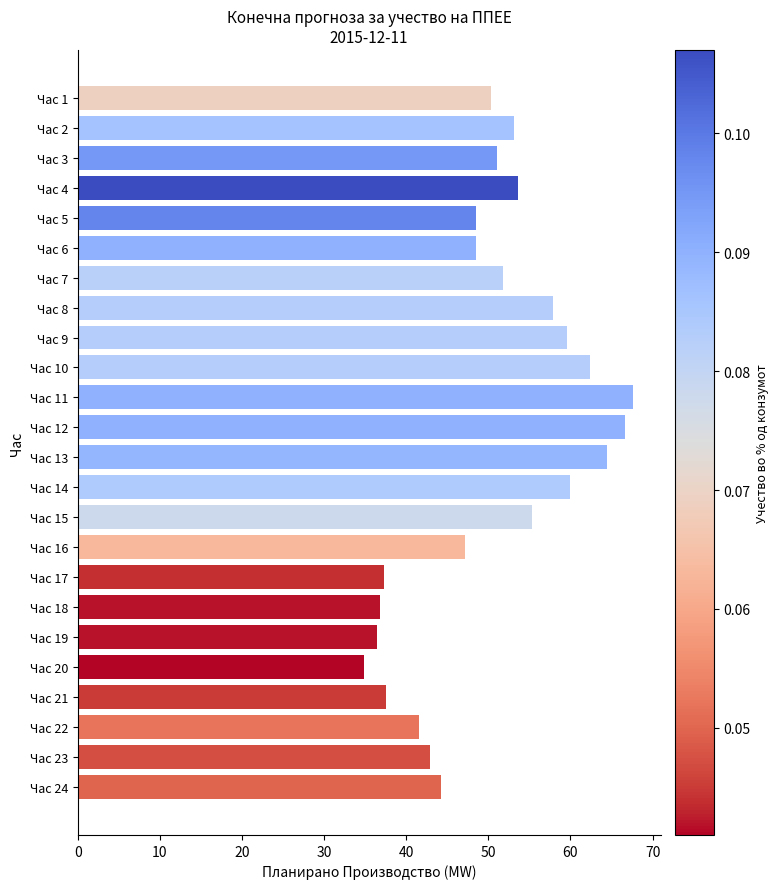

What is the difference between the maximum and second lowest values?

31.2